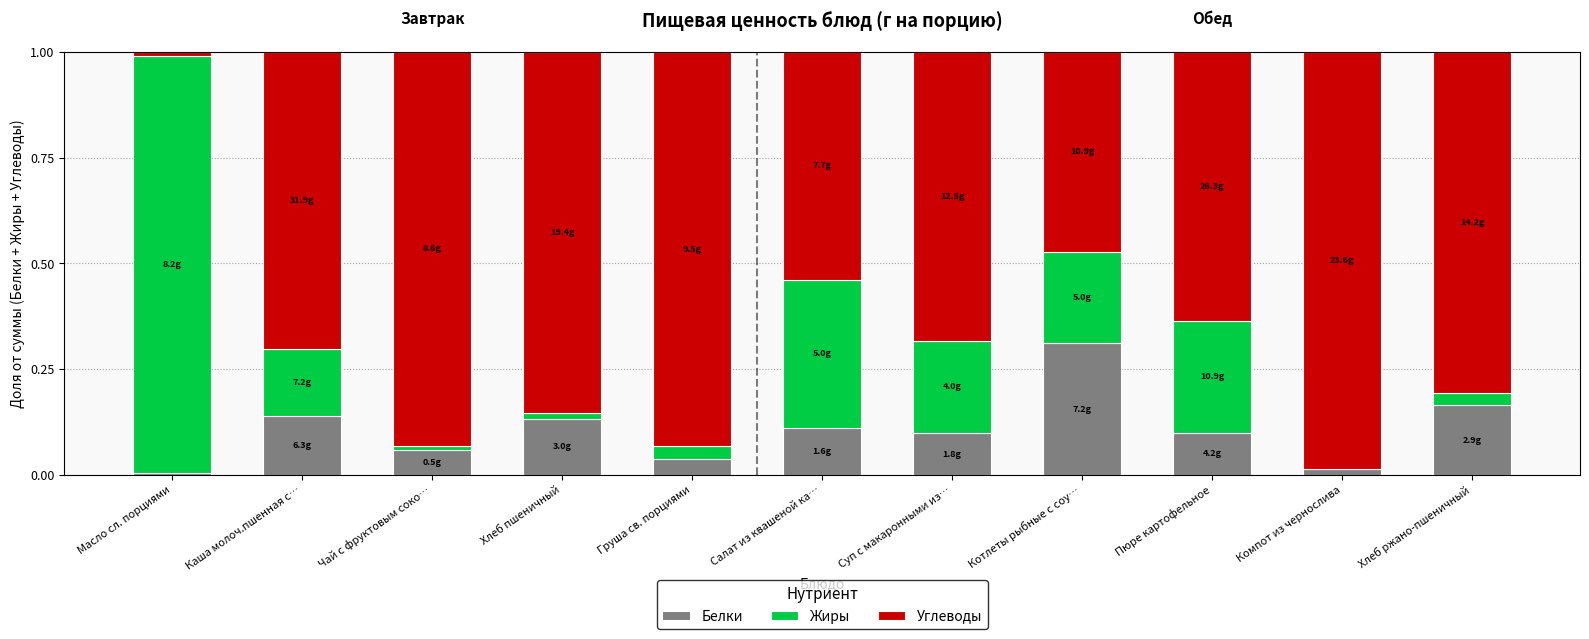

What is the sum of all Белки values?

1.2